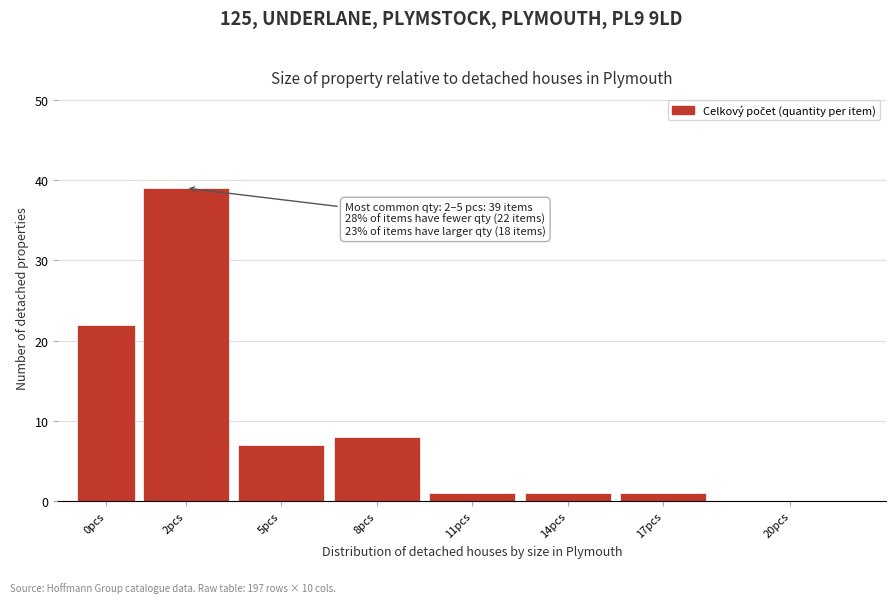

Reading left to right, what are all the values shown in this chart?

0pcs=22	2pcs=39	5pcs=7	8pcs=8	11pcs=1	14pcs=1	17pcs=1	20pcs=0